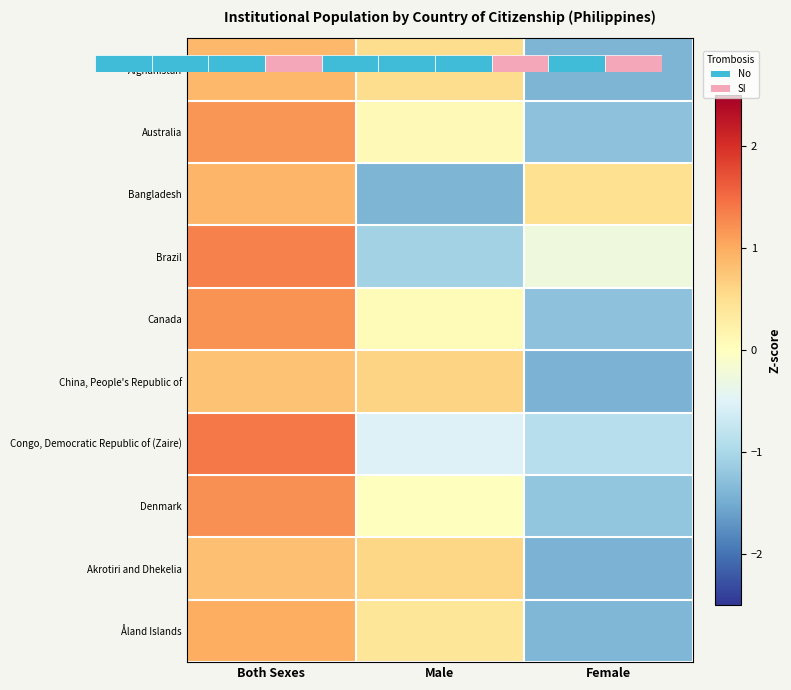

Which category has the highest value across all series?

Both Sexes